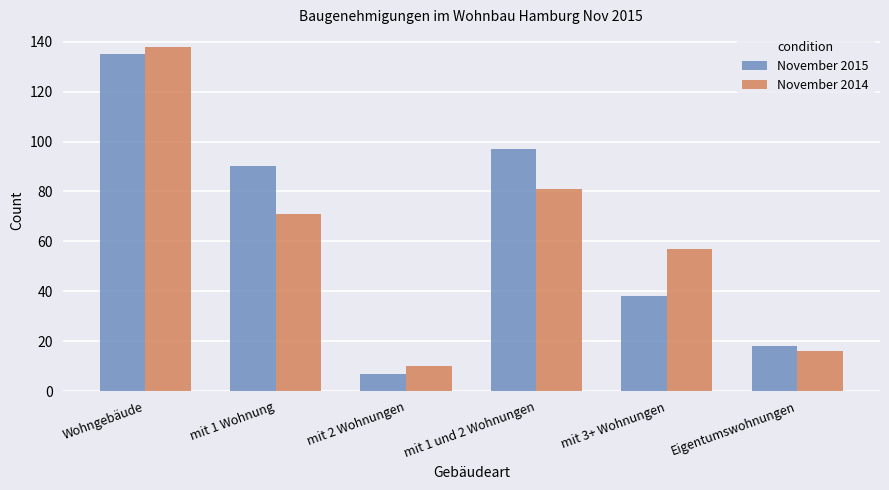

Which category has the lowest value across all series?

mit 2 Wohnungen